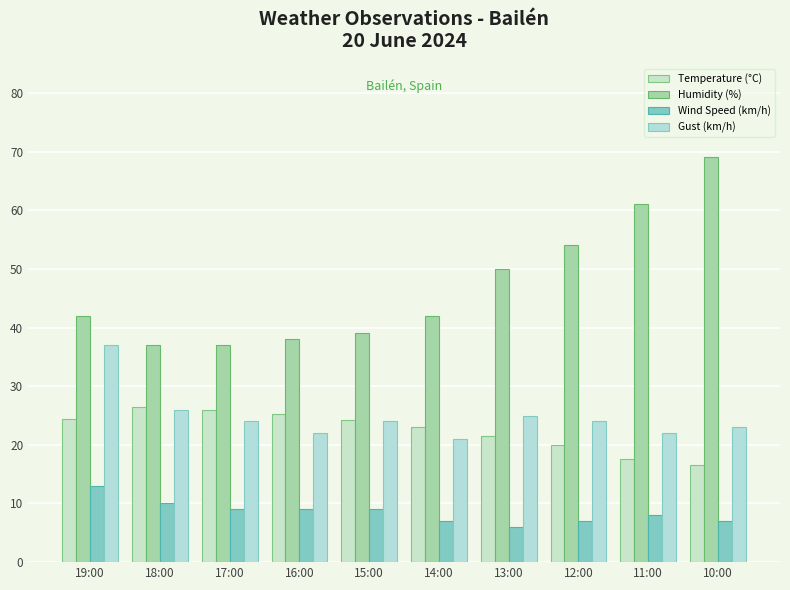

The value of Humidity (%) at 13:00 is 13.7. True or false?

False